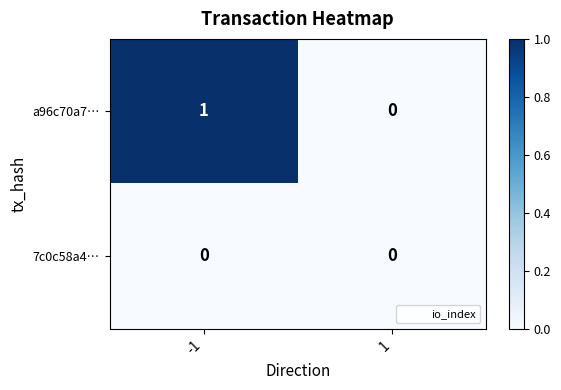

The value of a96c70a7… at -1 is 1. True or false?

True